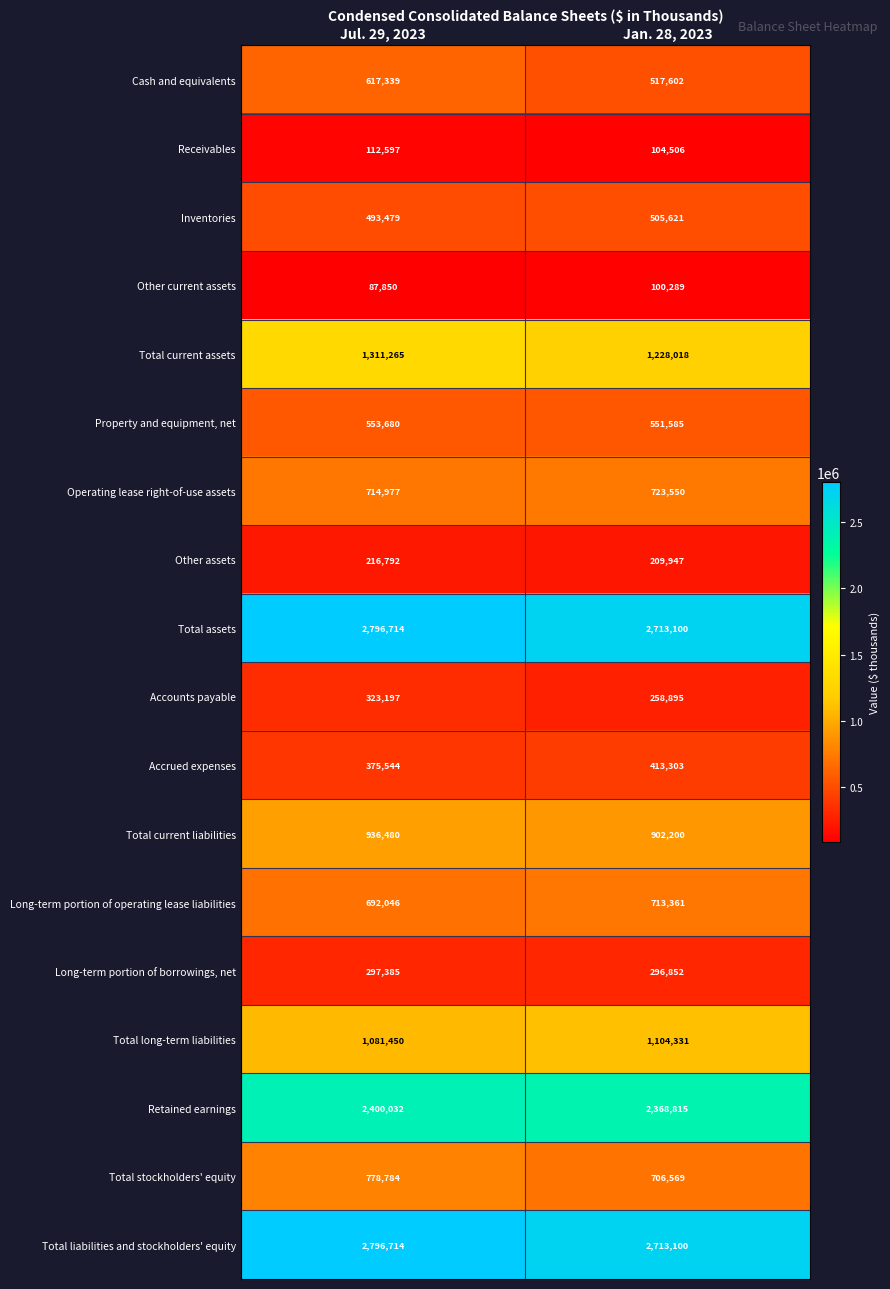

What value does the Total current liabilities series have at Jul. 29, 2023, to the nearest 100?

936500